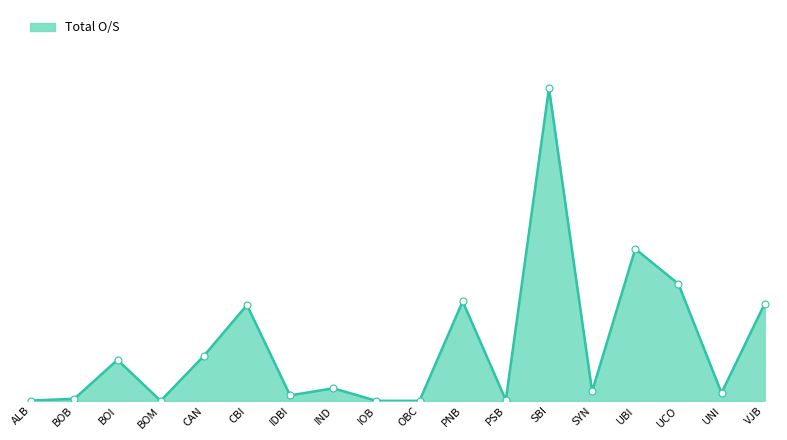

Which has a higher value, IOB or UCO?

UCO